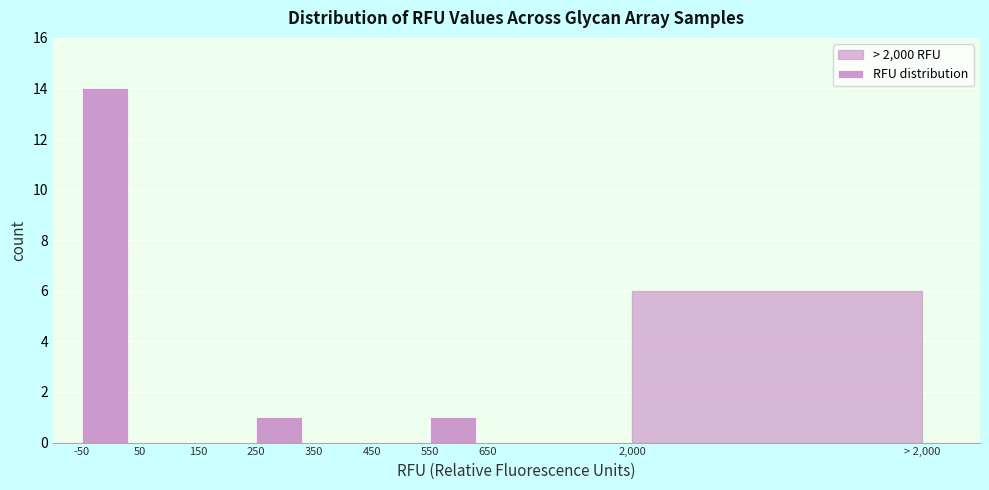

Reading left to right, extract all data points from this chart.

-50=14	50=0	150=0	250=1	350=0	450=0	550=1